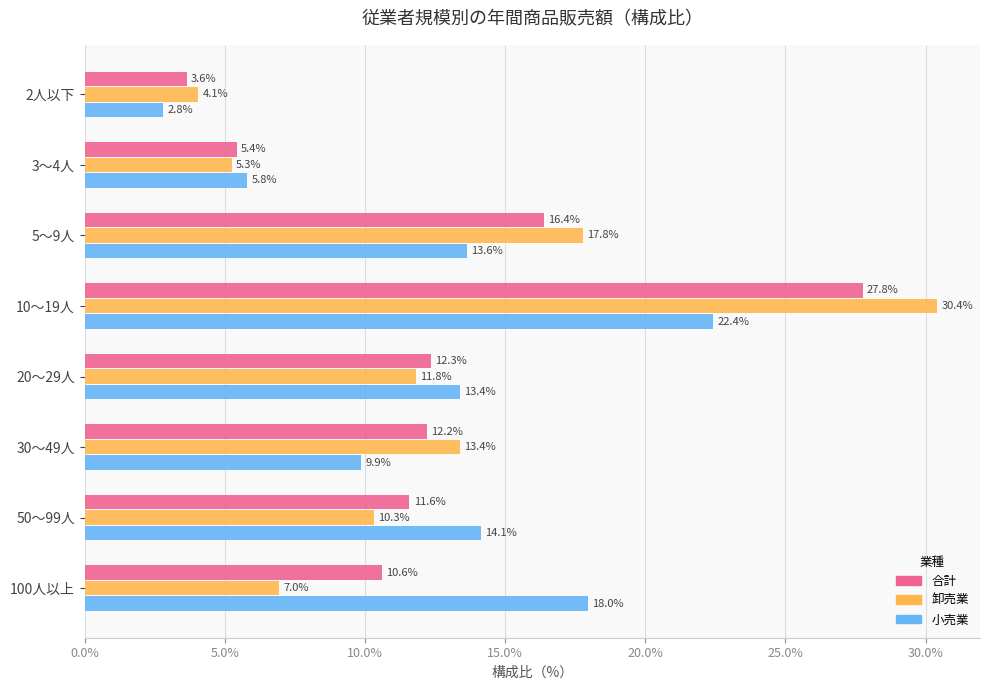

How many distinct data groups are displayed?

3